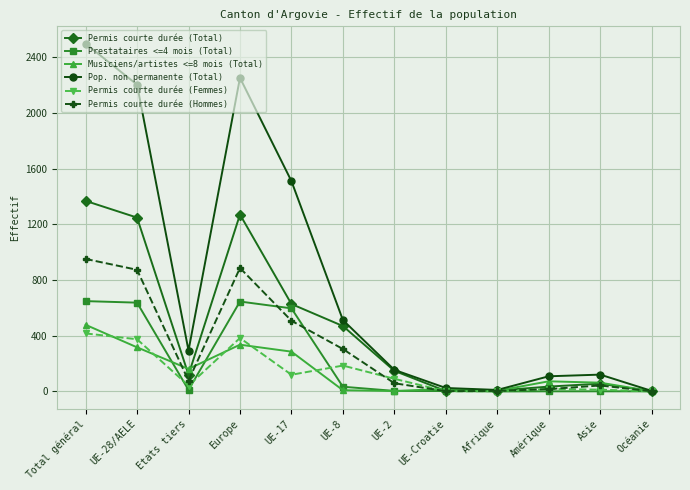

What is the value of the Permis courte durée (Femmes) point at the 3rd from the left?

42